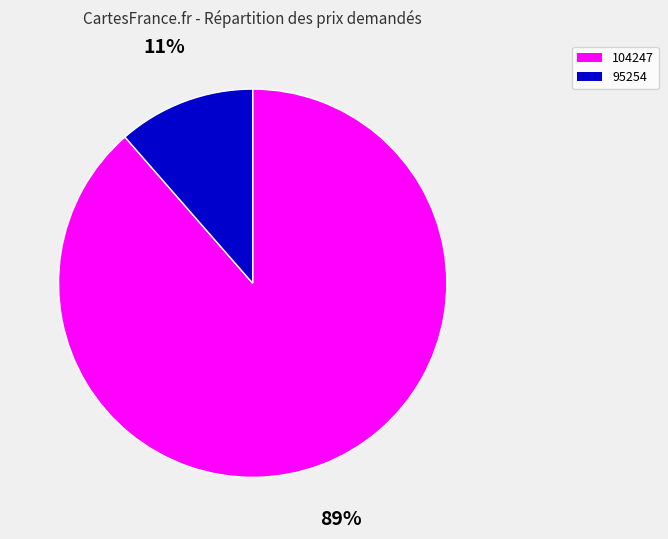

To the nearest percent, what is the average slice percentage?

50%